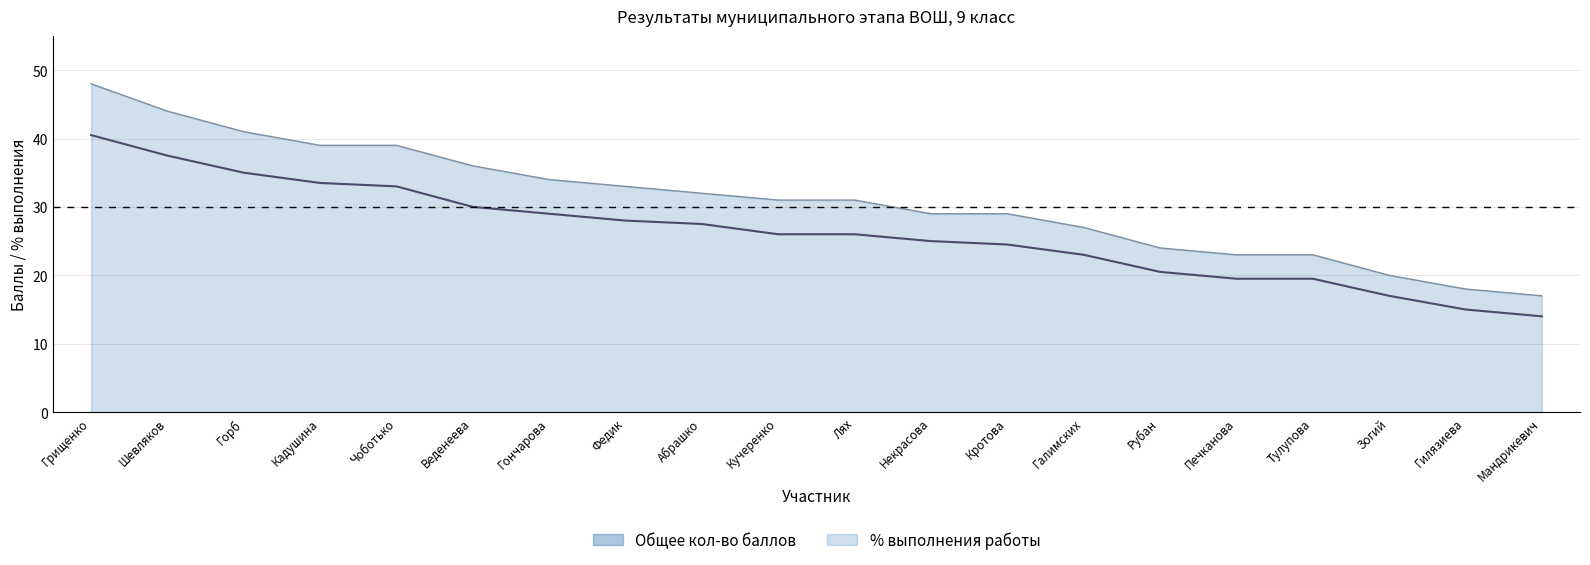

The Общее кол-во баллов series shows 13.6 at Гончарова. True or false?

False